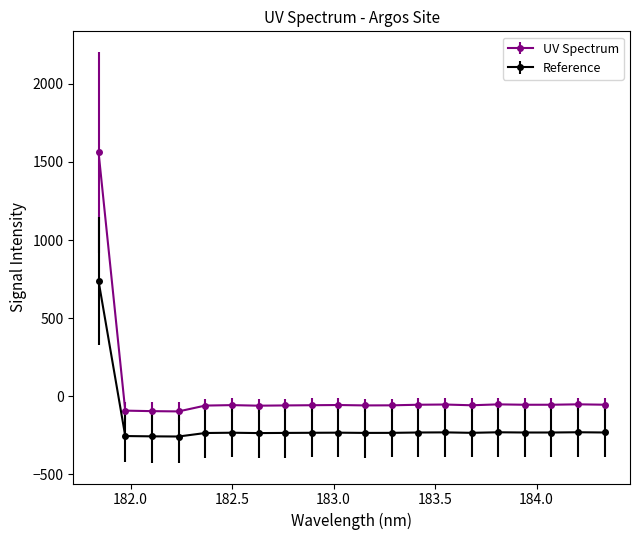

True or false: UV Spectrum and Reference cross at least once.

False